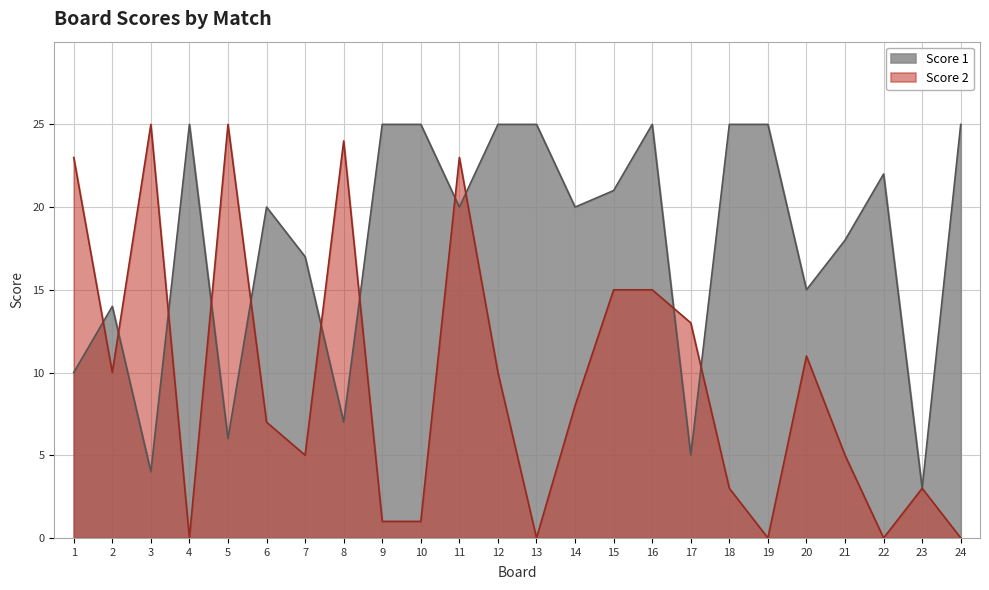

Which label corresponds to the smallest value in the chart?

4